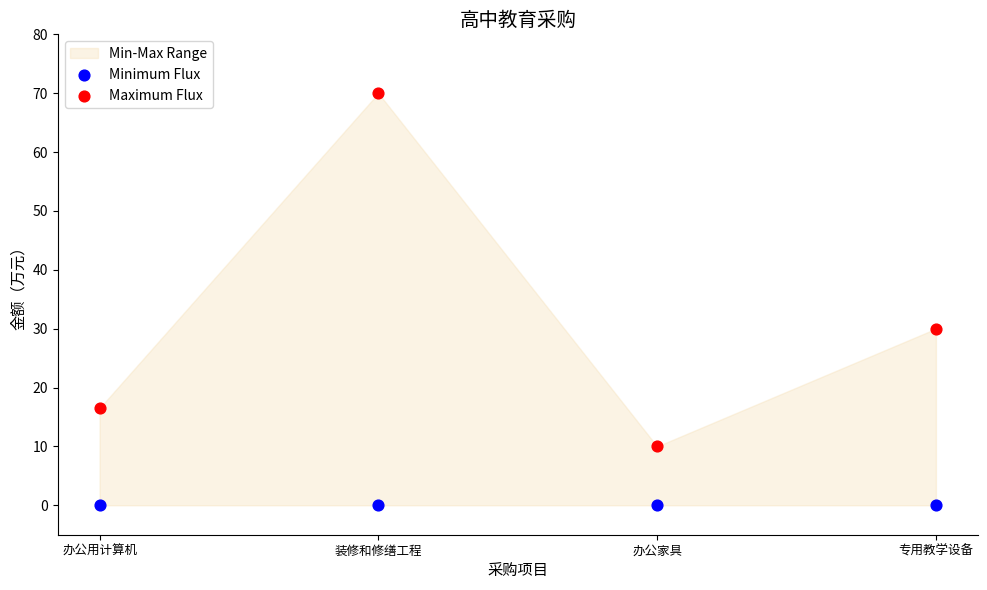

Which series reaches the maximum Y coordinate?

Maximum Flux